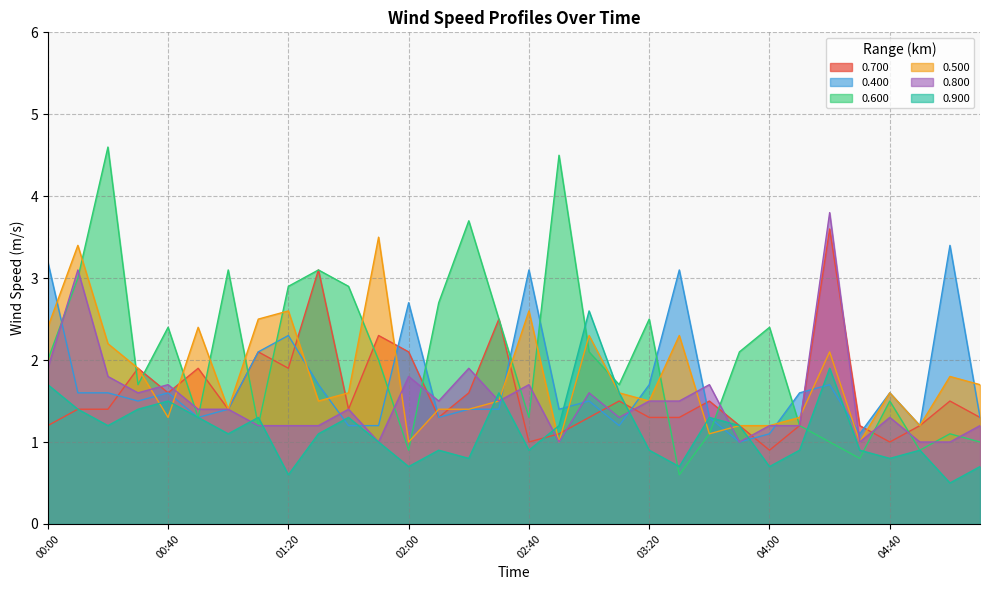

What is the sum of all 0.500 values?

57.5